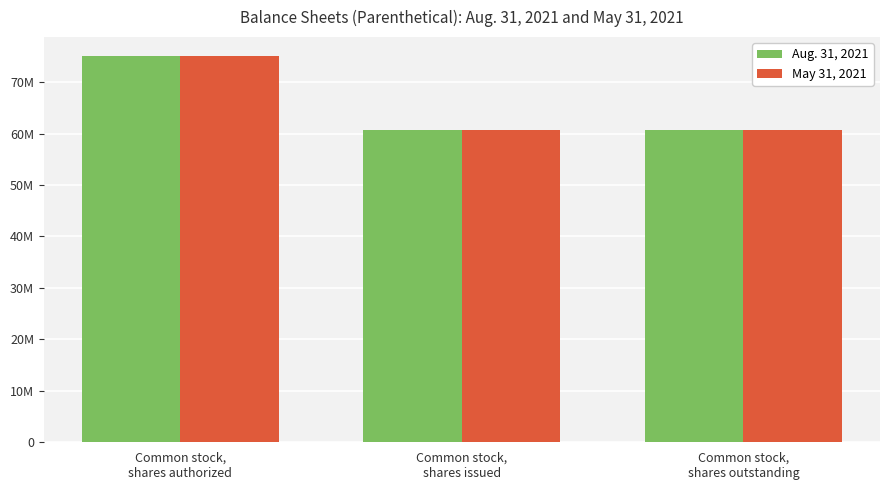

The value of May 31, 2021 at Common stock,
shares authorized is 75000000. True or false?

True